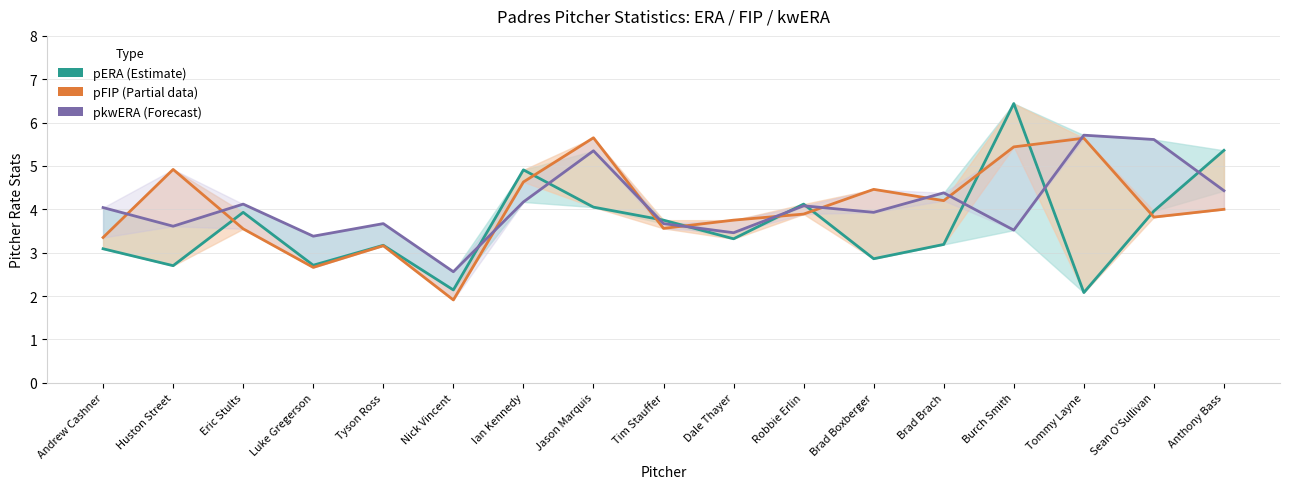

True or false: pkwERA (Forecast) and pERA (Estimate) intersect in this chart.

True